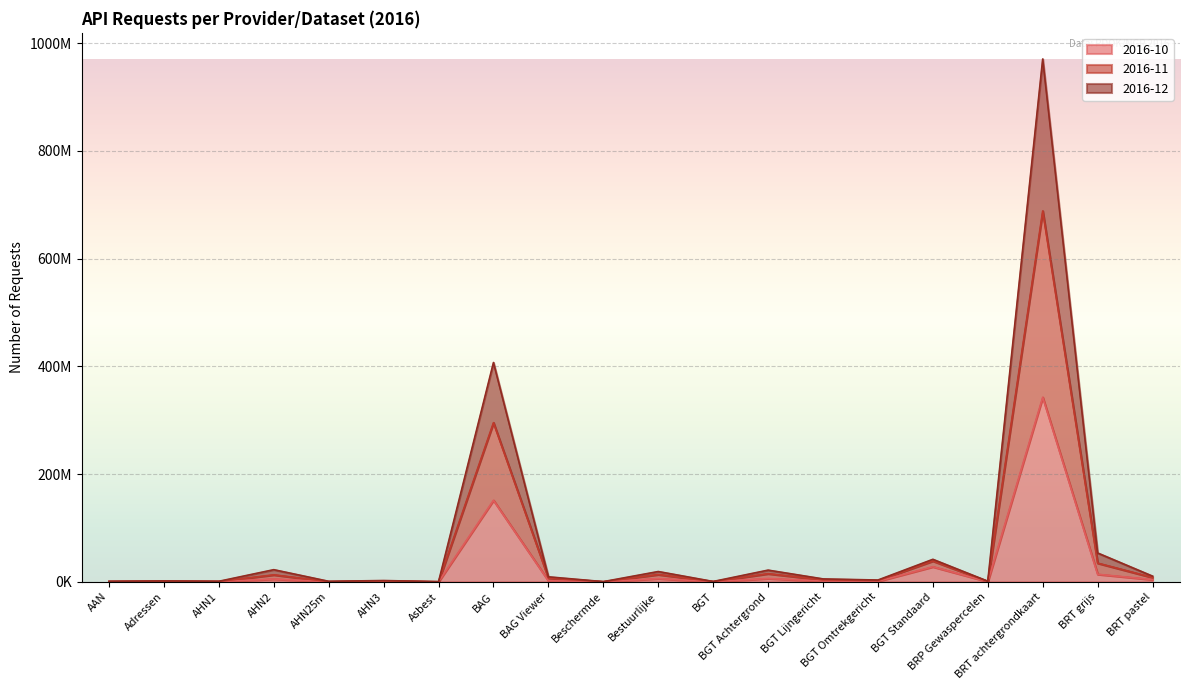

How many data points in 2016-11 are less than 5387962?

10